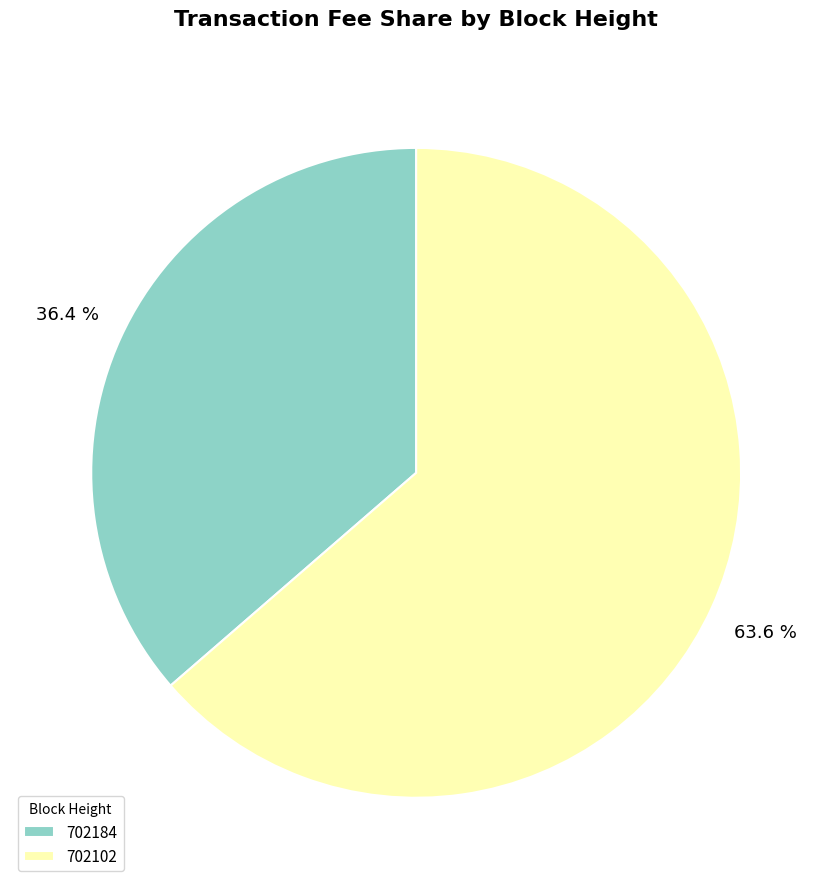

Is 702184 the majority of the pie?

No